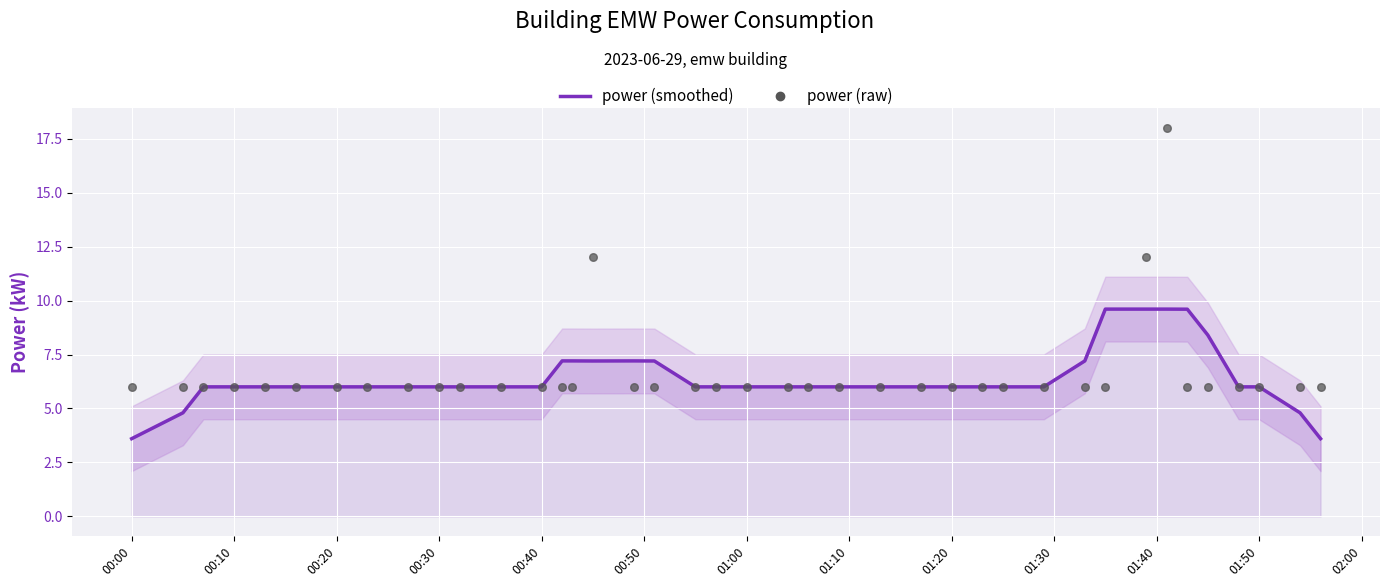

Which series contains the highest Y value?

power (raw)